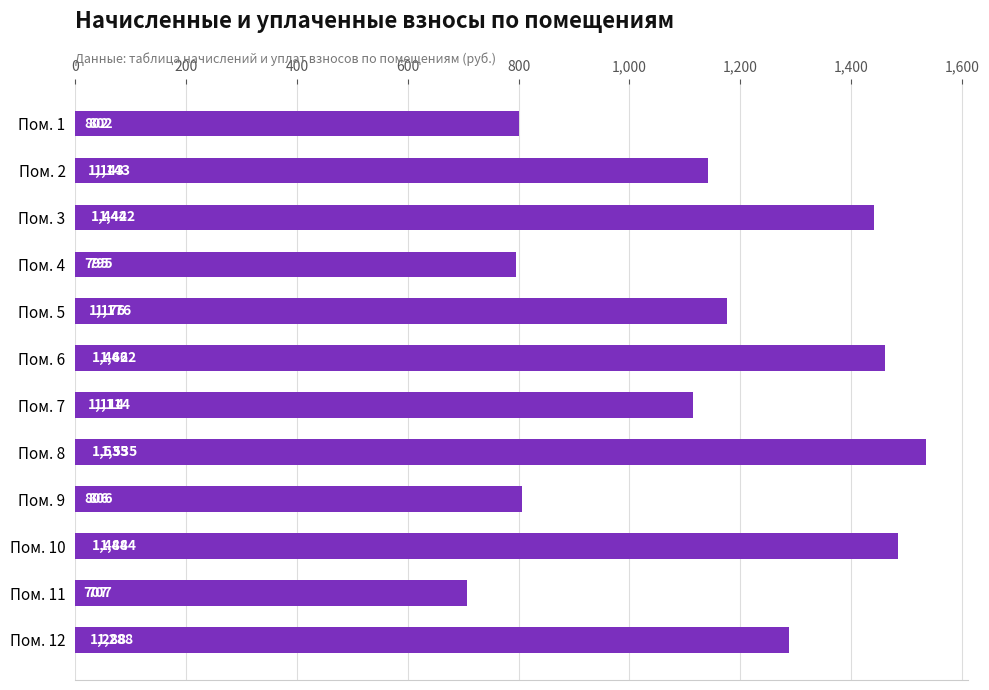

Which has a higher value, Пом. 2 or Пом. 9?

Пом. 2